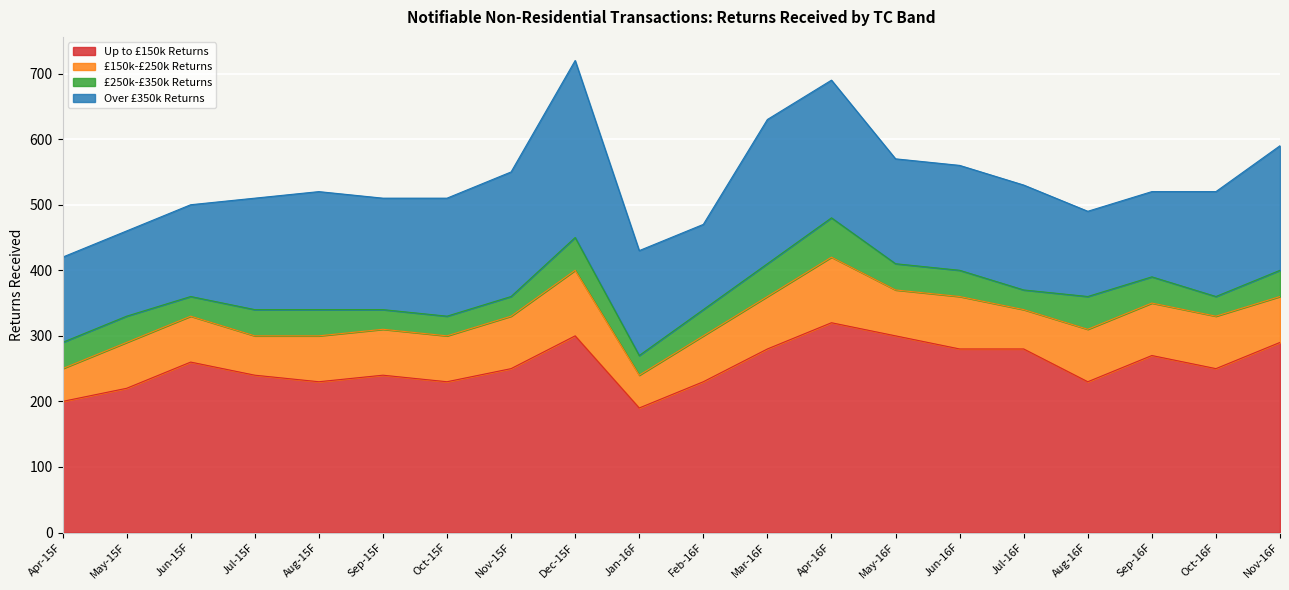

True or false: Up to £150k Returns has a value of 71 at Aug-15F.

False